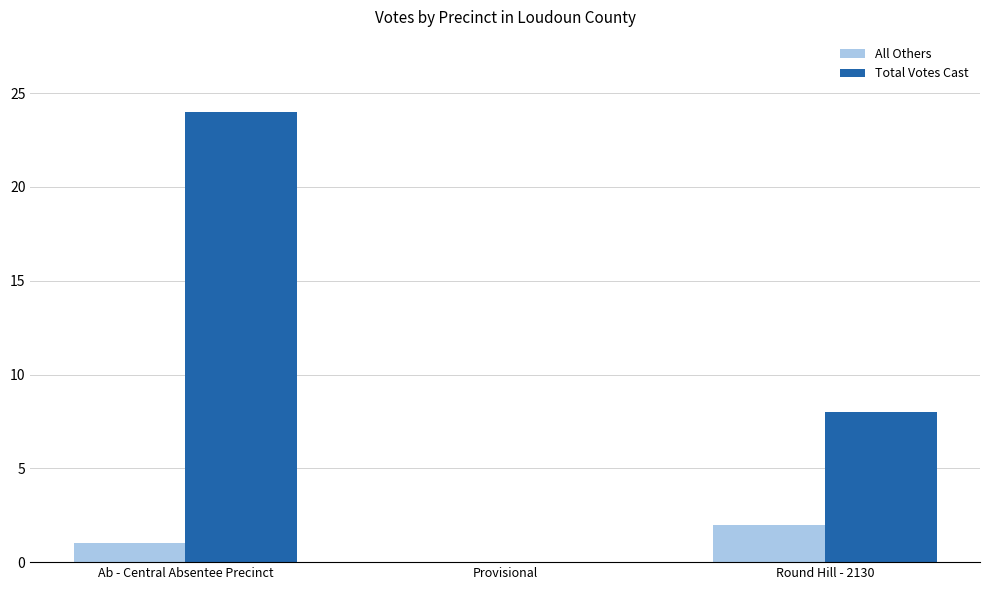

Which series has the largest total across all categories?

Total Votes Cast